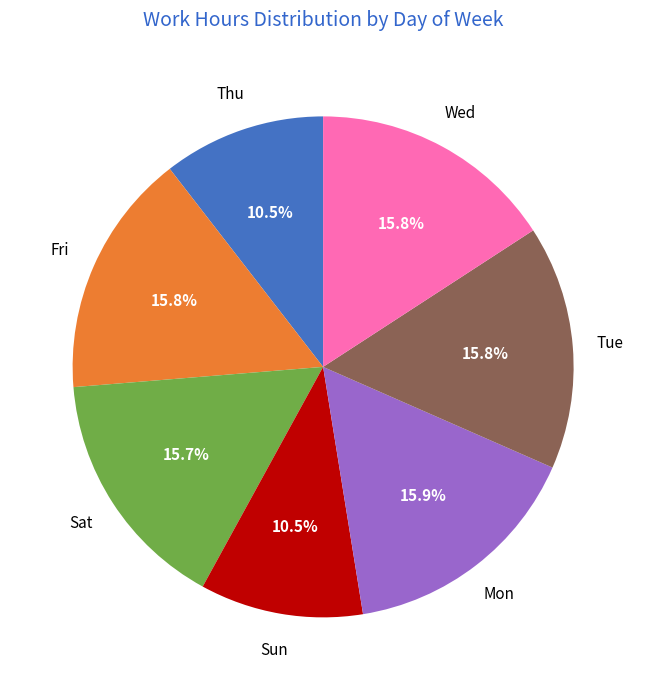

Does any single category account for the majority?

No